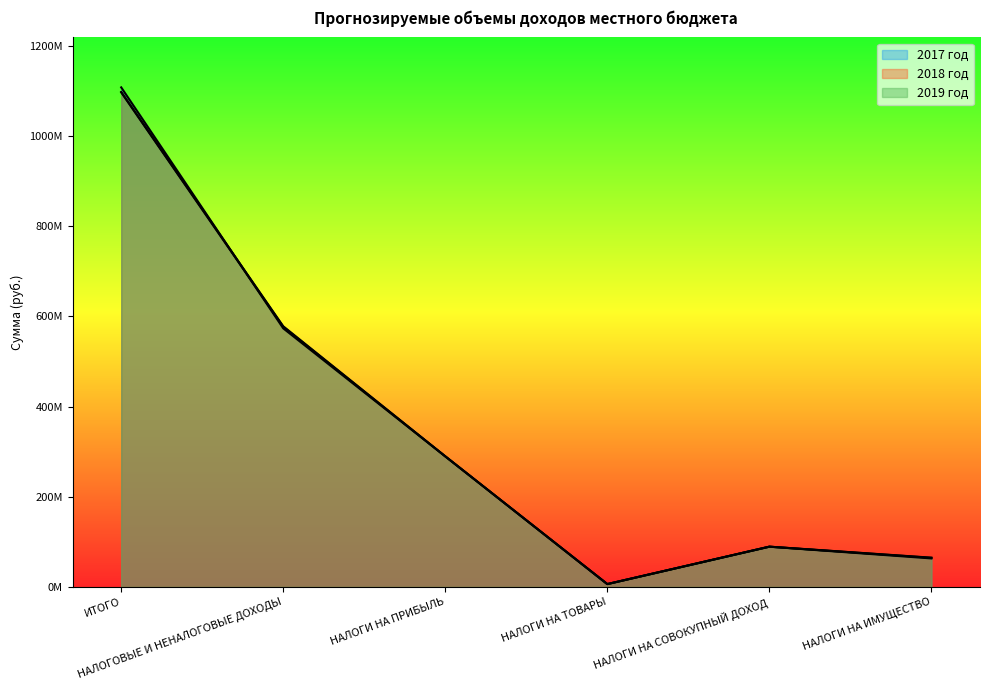

At which label is 2019 год closest to 551882467?

НАЛОГОВЫЕ И НЕНАЛОГОВЫЕ ДОХОДЫ